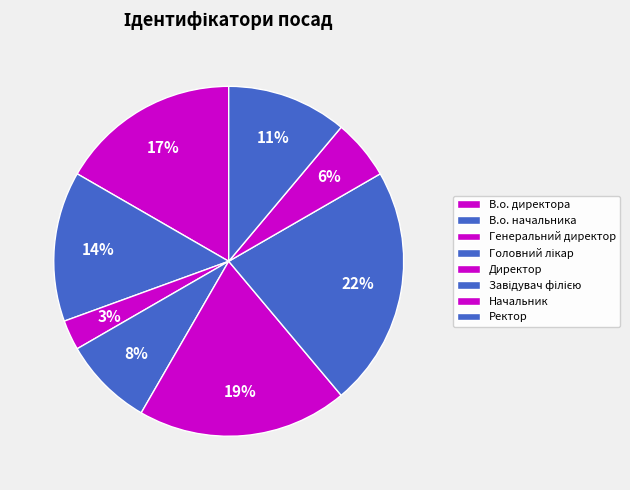

Approximately how many times larger is the value at Директор compared to Начальник?

3.5